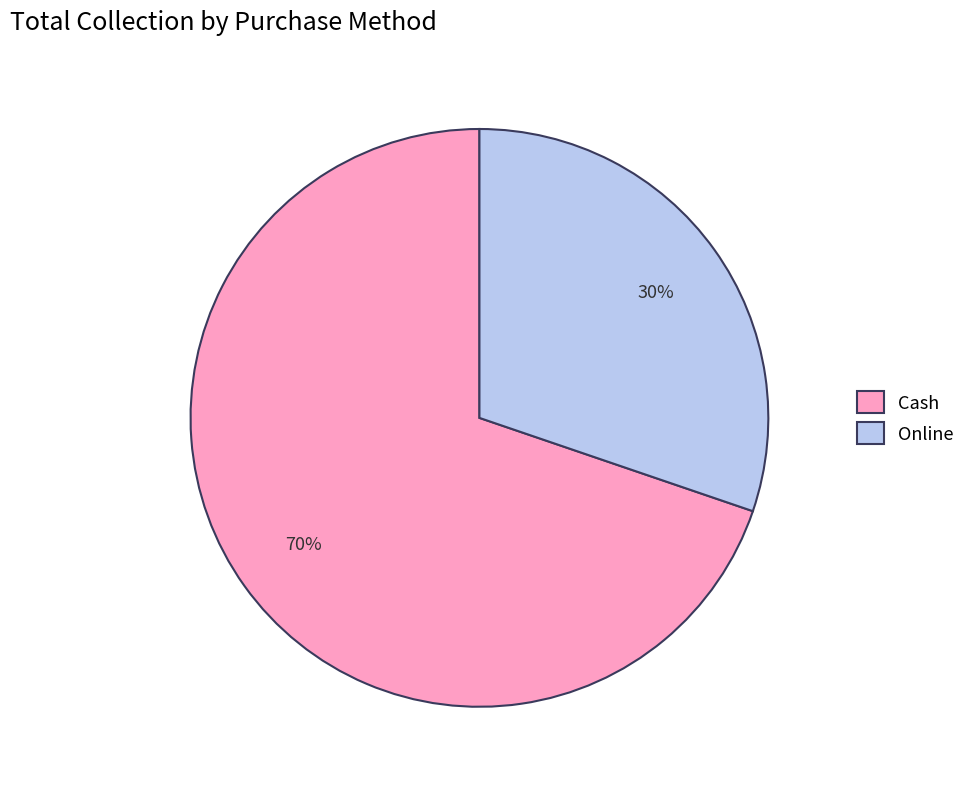

How many slices are in this pie chart?

2